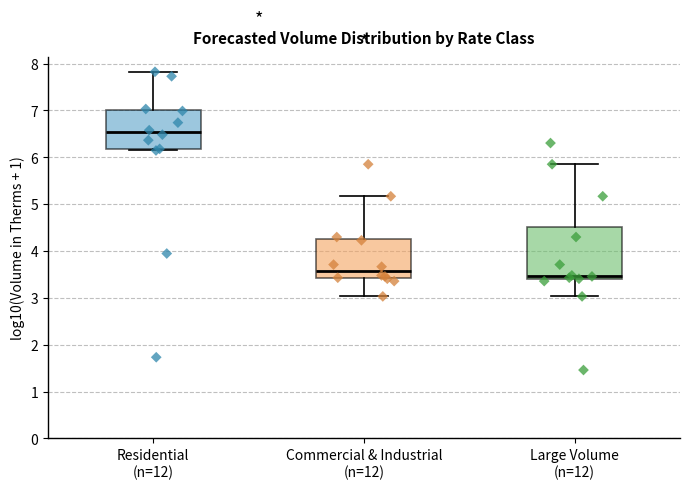

Where is the lower edge of the box for Residential (n=12) on the y-axis? The values are not printed on the chart, so give them approximately, as read against the axis.

6.2